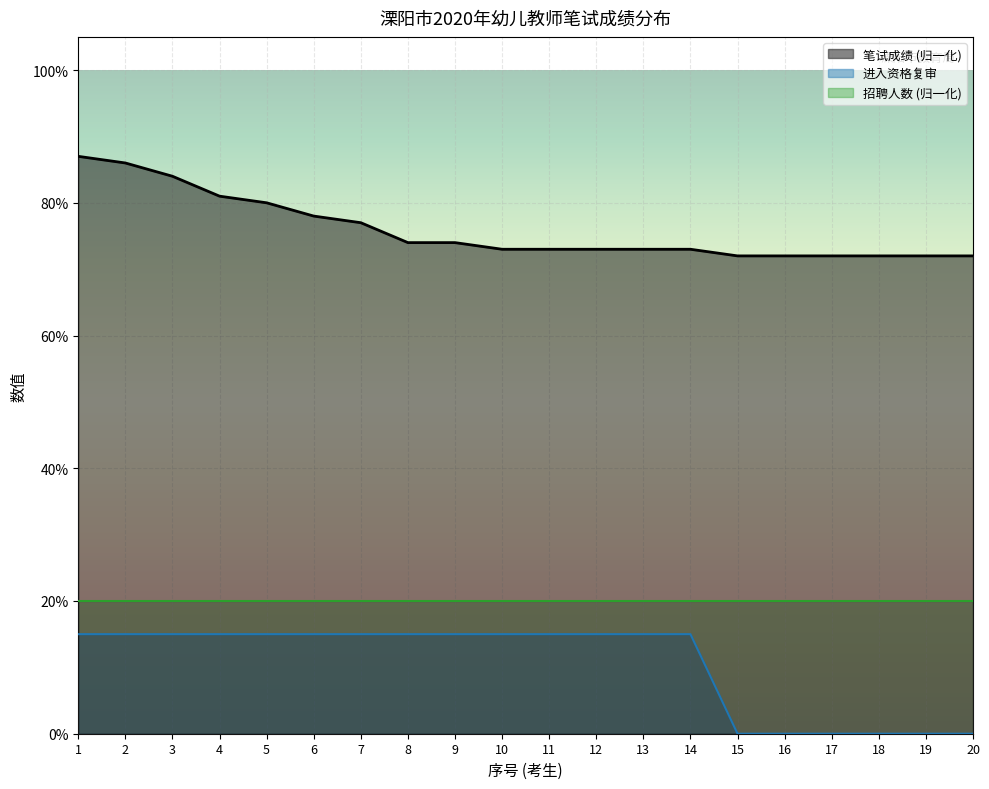

True or false: 笔试成绩 and 进入资格复审人数 cross at least once.

False